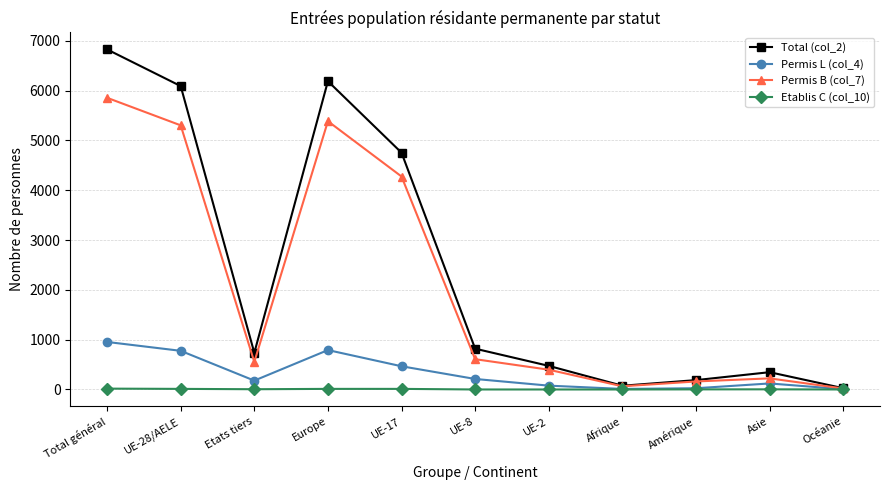

In Permis L (col_4), how many points are lower than both neighbors (excluding endpoints)?

2